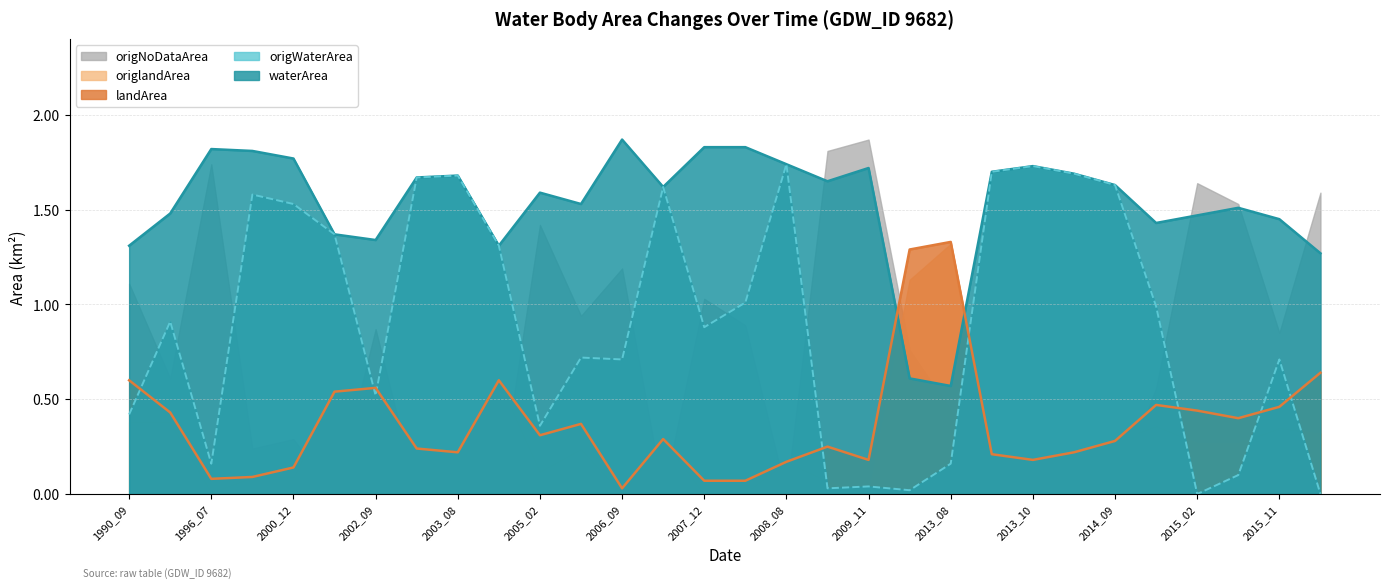

What are all the series names shown in the legend?

origNoDataArea, origlandArea, landArea, origWaterArea, waterArea